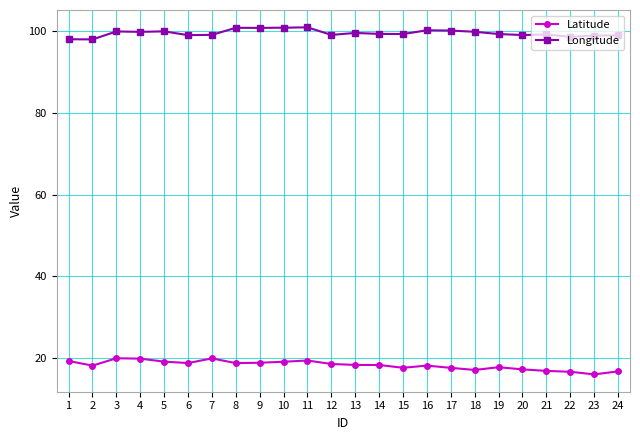

What is the maximum value shown in the chart?

100.9